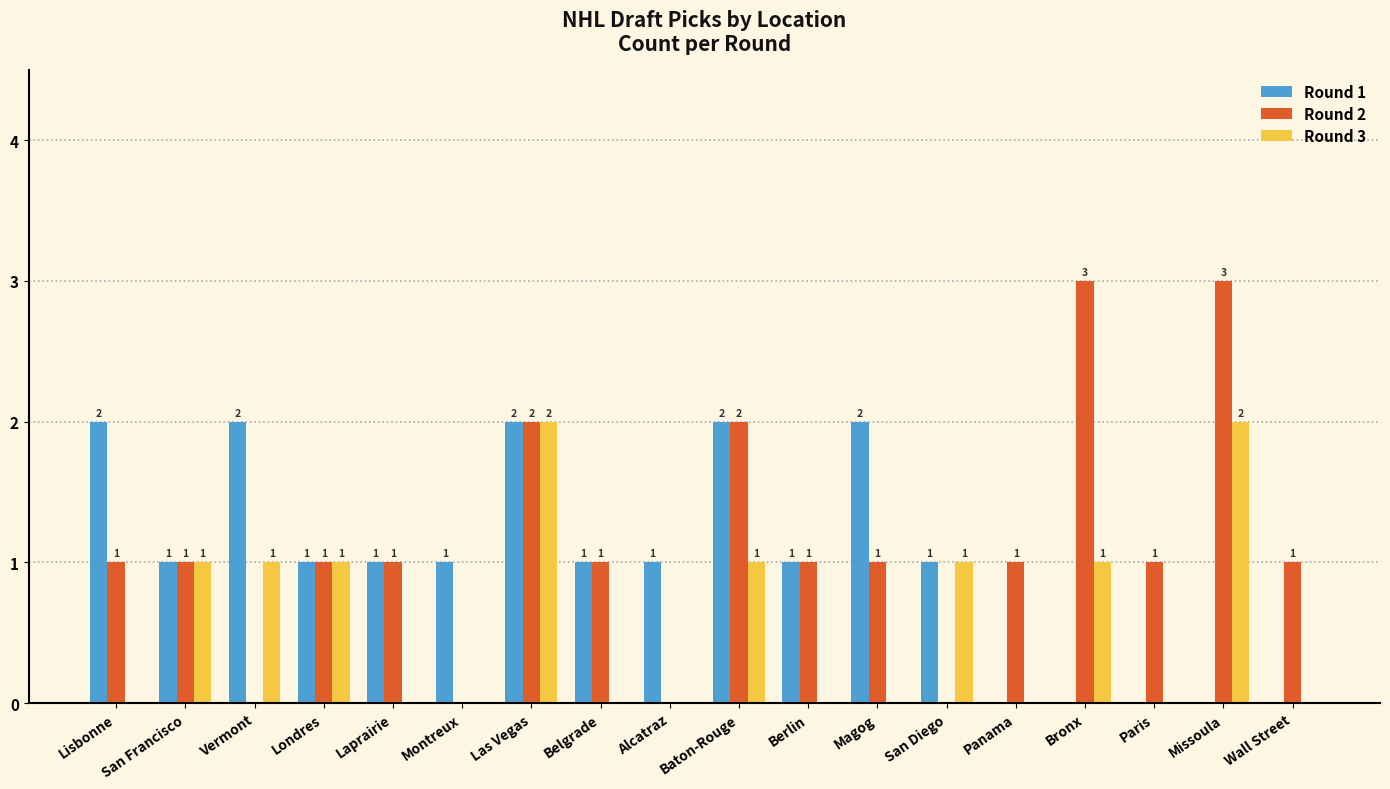

What is the sum of the Round 2 values at Wall Street and Vermont?

1